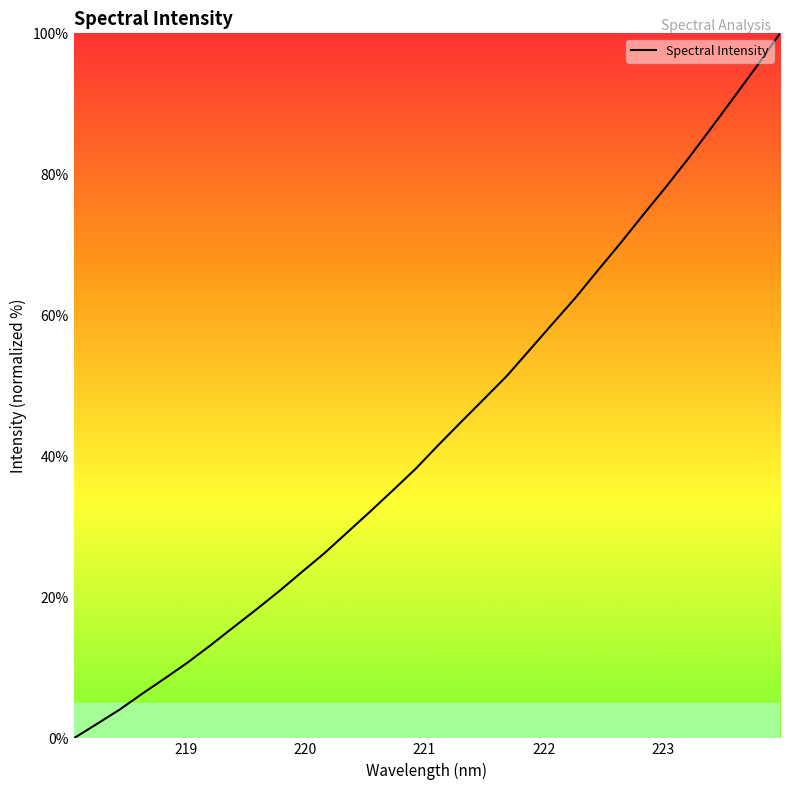

What is the difference between the maximum and minimum values?

100.0